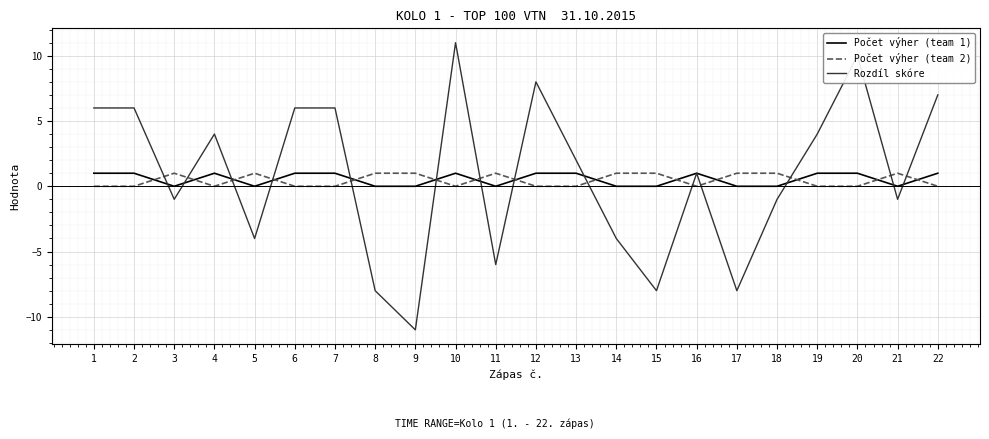

What is the approximate value of Rozdíl skóre at 4, to the nearest 5?

5